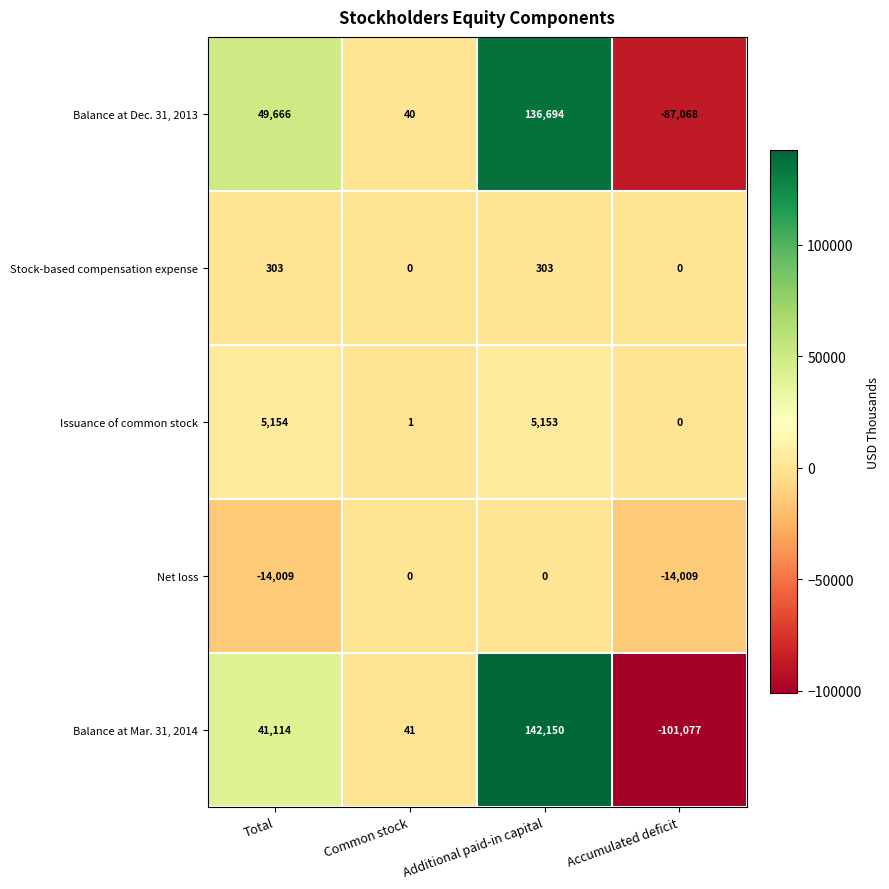

Reading left to right, list all the values displayed in this chart.

Balance at Dec. 31, 2013: 49666	40	136694	-87068
Stock-based compensation expense: 303	0	303	0
Issuance of common stock: 5154	1	5153	0
Net loss: -14009	0	0	-14009
Balance at Mar. 31, 2014: 41114	41	142150	-101077